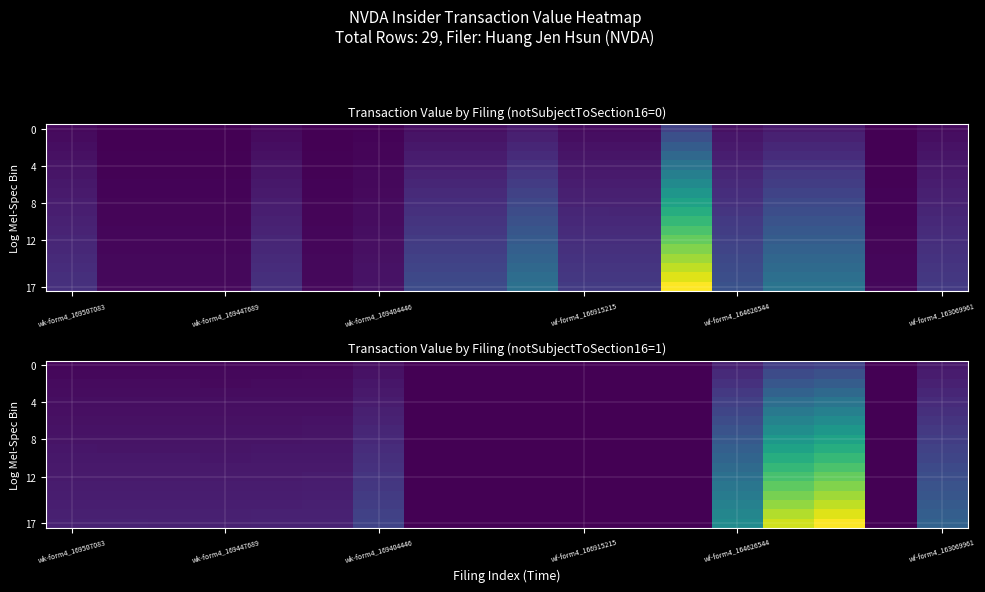

Count the number of data series in this chart.

18